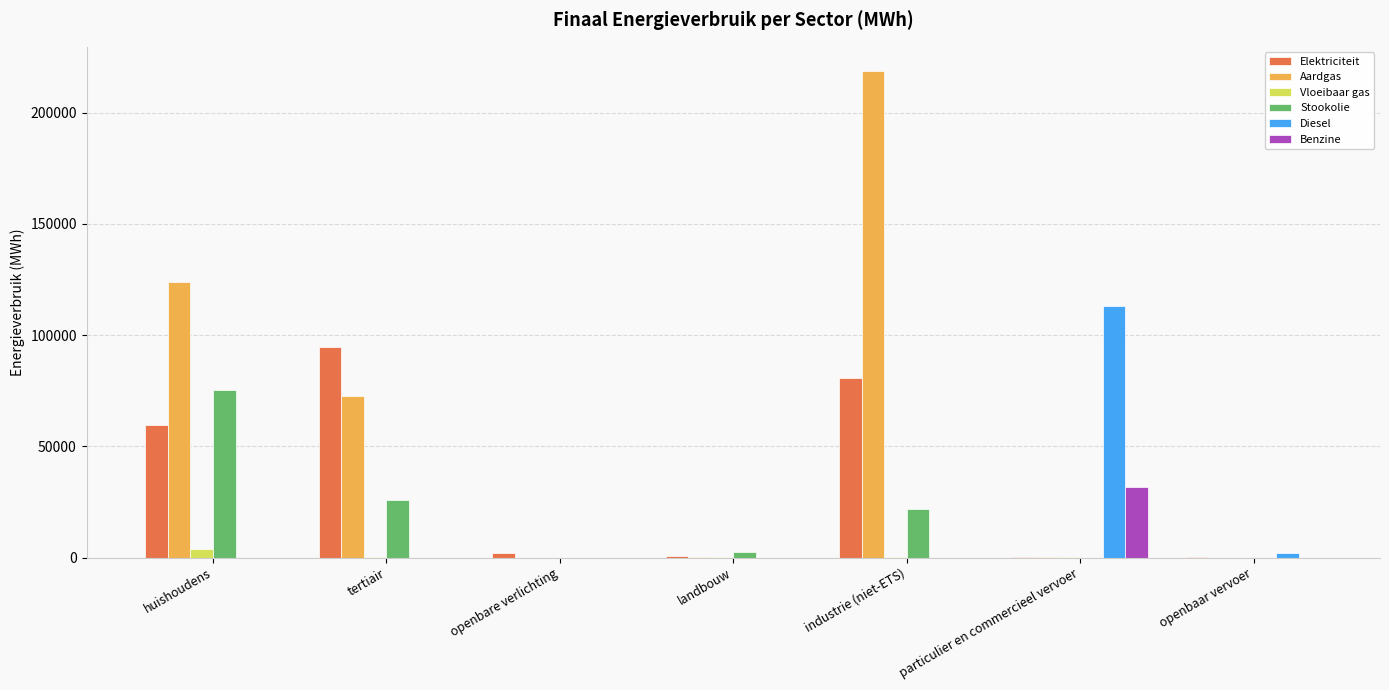

Which series changed the most between huishoudens and industrie (niet-ETS)?

Aardgas